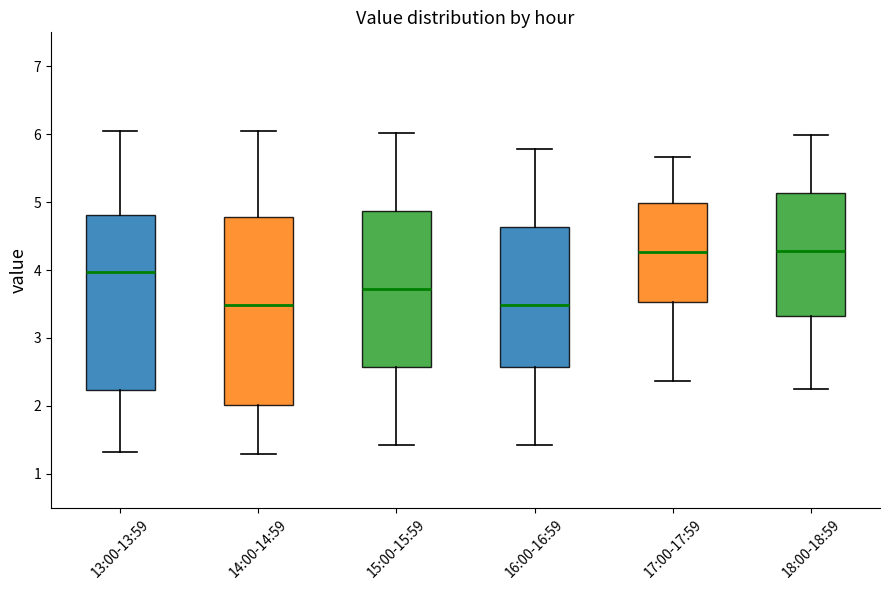

Reading left to right, transcribe this box plot: for each box, give where its median line is, the range the box spans, and where its two whiskers end, as read against the y-axis. The values are not printed on the chart, so give them approximately, as read against the axis.

13:00-13:59: median 4.0, box 2.2 to 4.8, whiskers 1.3 to 6.1
14:00-14:59: median 3.5, box 2.0 to 4.8, whiskers 1.3 to 6.1
15:00-15:59: median 3.7, box 2.6 to 4.9, whiskers 1.4 to 6.0
16:00-16:59: median 3.5, box 2.6 to 4.6, whiskers 1.4 to 5.8
17:00-17:59: median 4.3, box 3.5 to 5.0, whiskers 2.4 to 5.7
18:00-18:59: median 4.3, box 3.3 to 5.1, whiskers 2.3 to 6.0